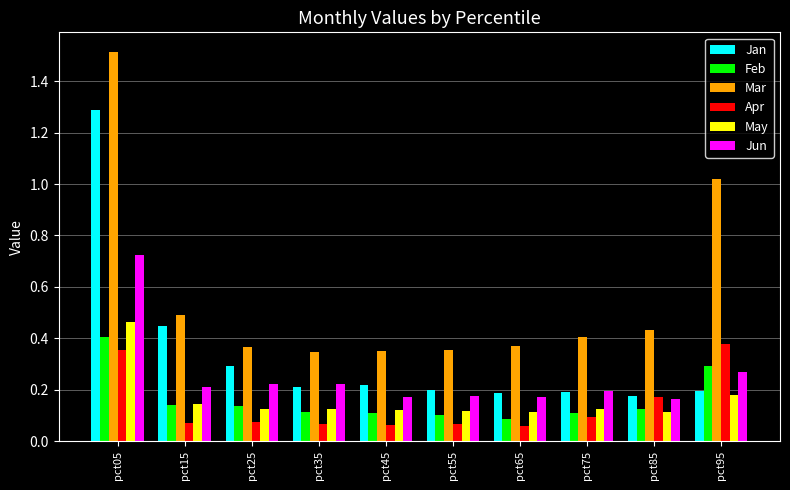

Is it true that Jun equals 0.4 at pct15?

False